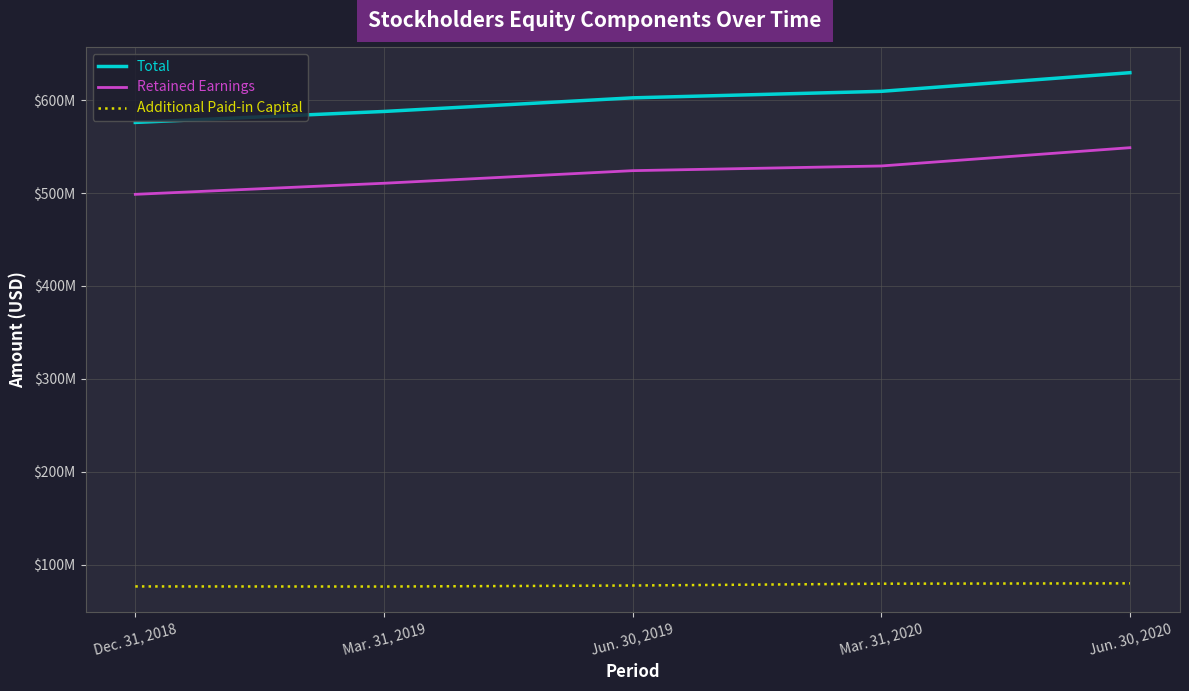

Which series has the largest total across all categories?

Total